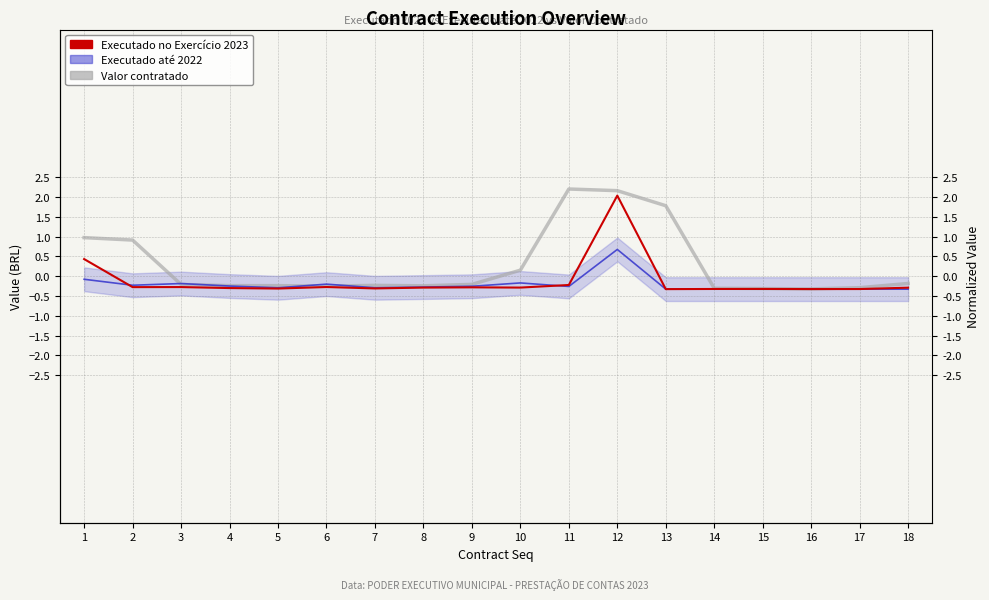

Does the chart have visible grid lines?

Yes